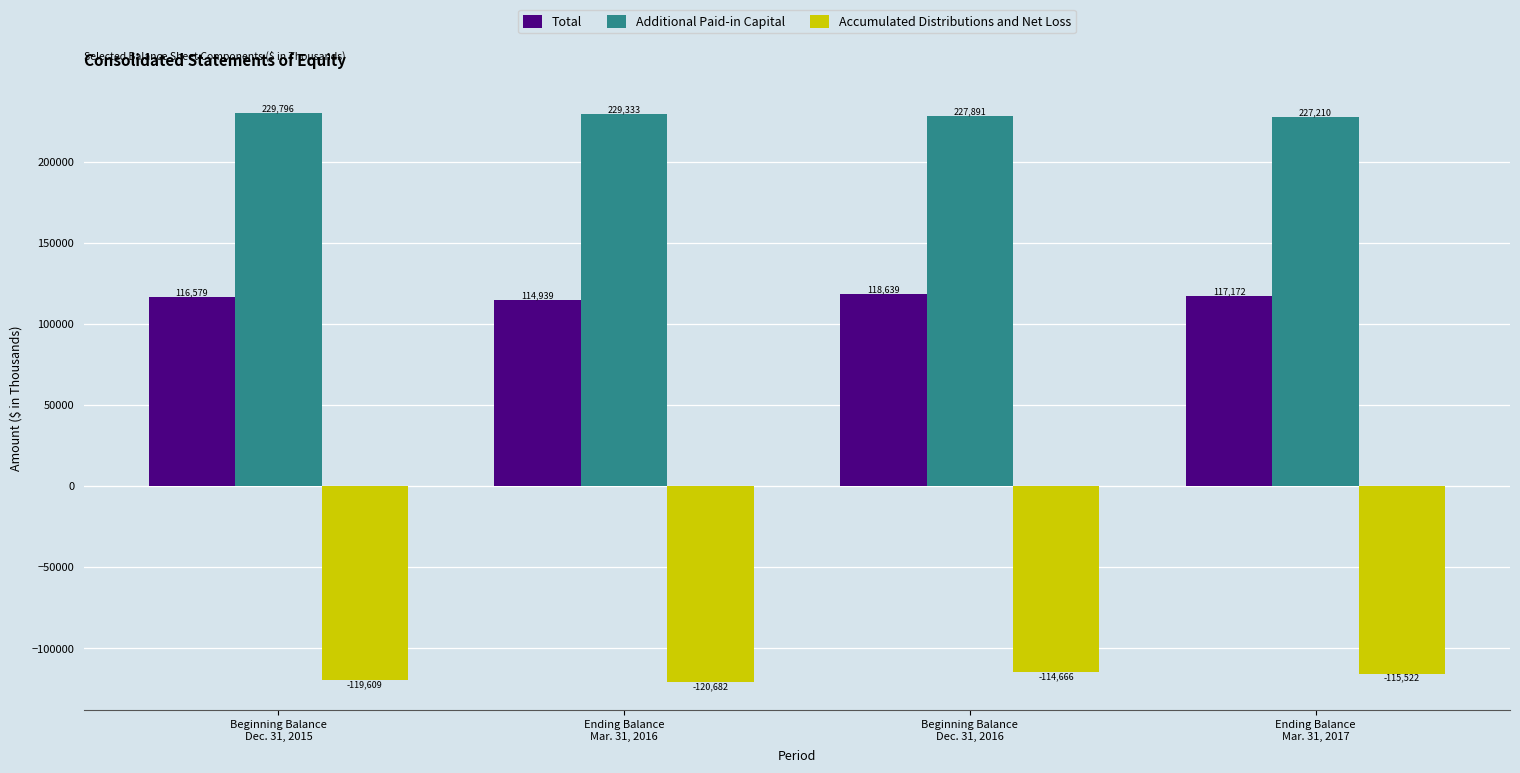

What is the difference between the second highest and second lowest values in the Accumulated Distributions and Net Loss series?

4087